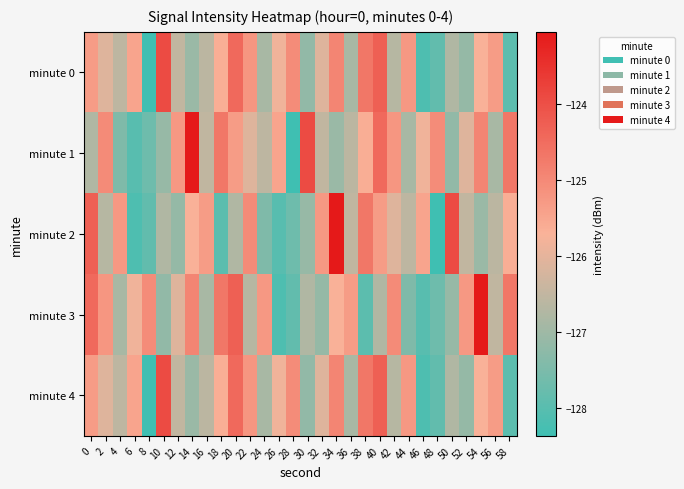

Which series changed the most between 44 and 48?

minute 0